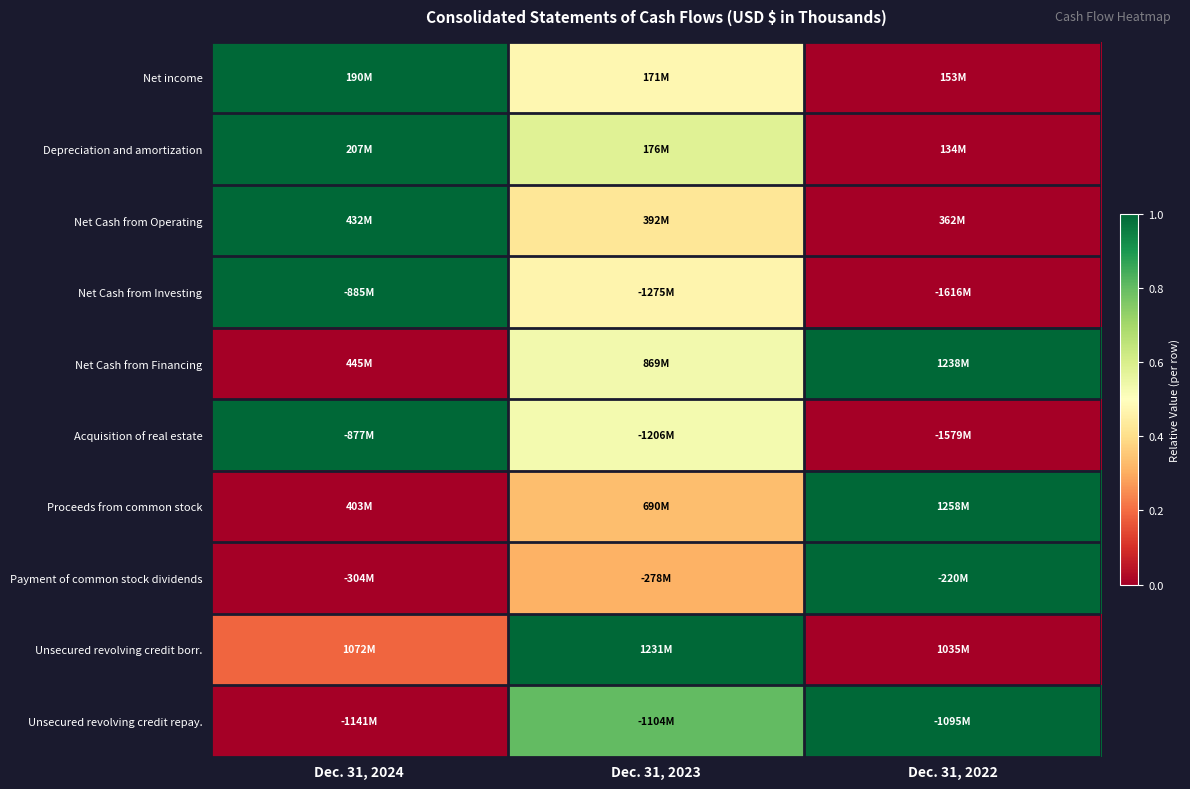

At which category is the sum across all series the highest?

Dec. 31, 2023